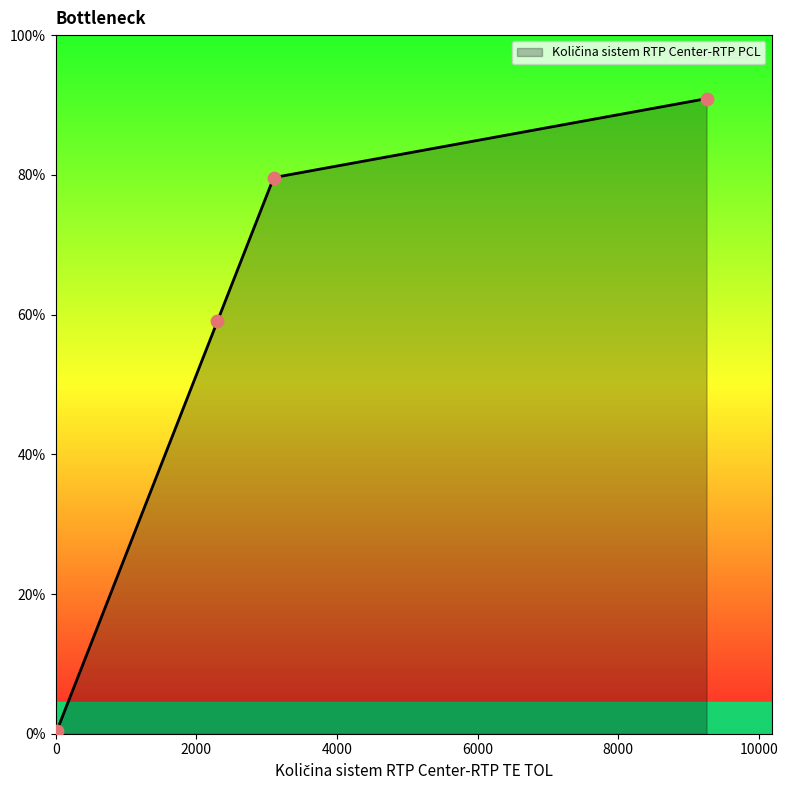

Which has a higher value, 1 or 1?

1